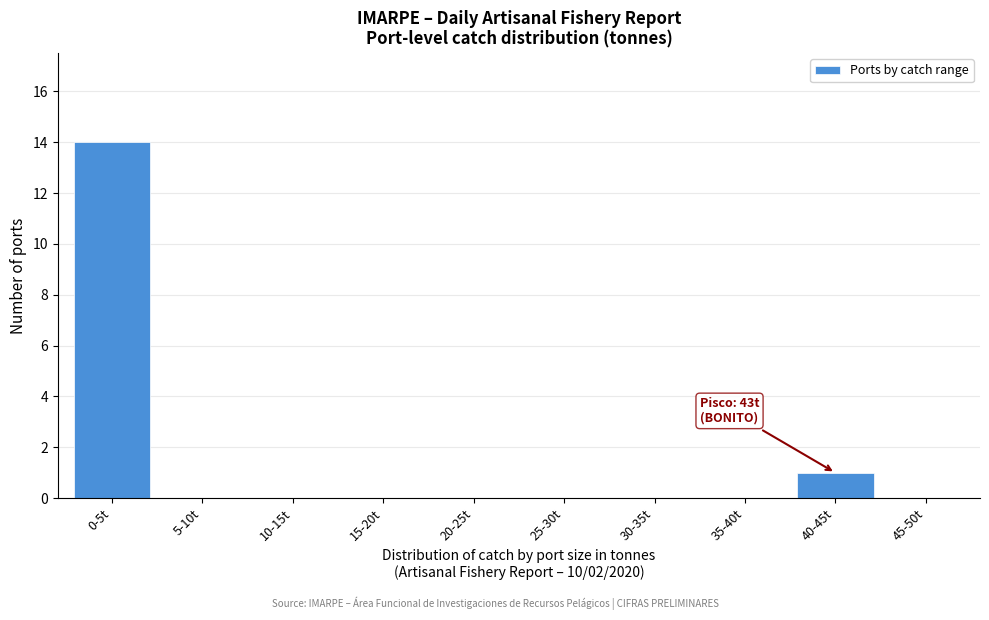

Reading right to left, transcribe all the data shown in this chart.

45-50t=0	40-45t=1	35-40t=0	30-35t=0	25-30t=0	20-25t=0	15-20t=0	10-15t=0	5-10t=0	0-5t=14